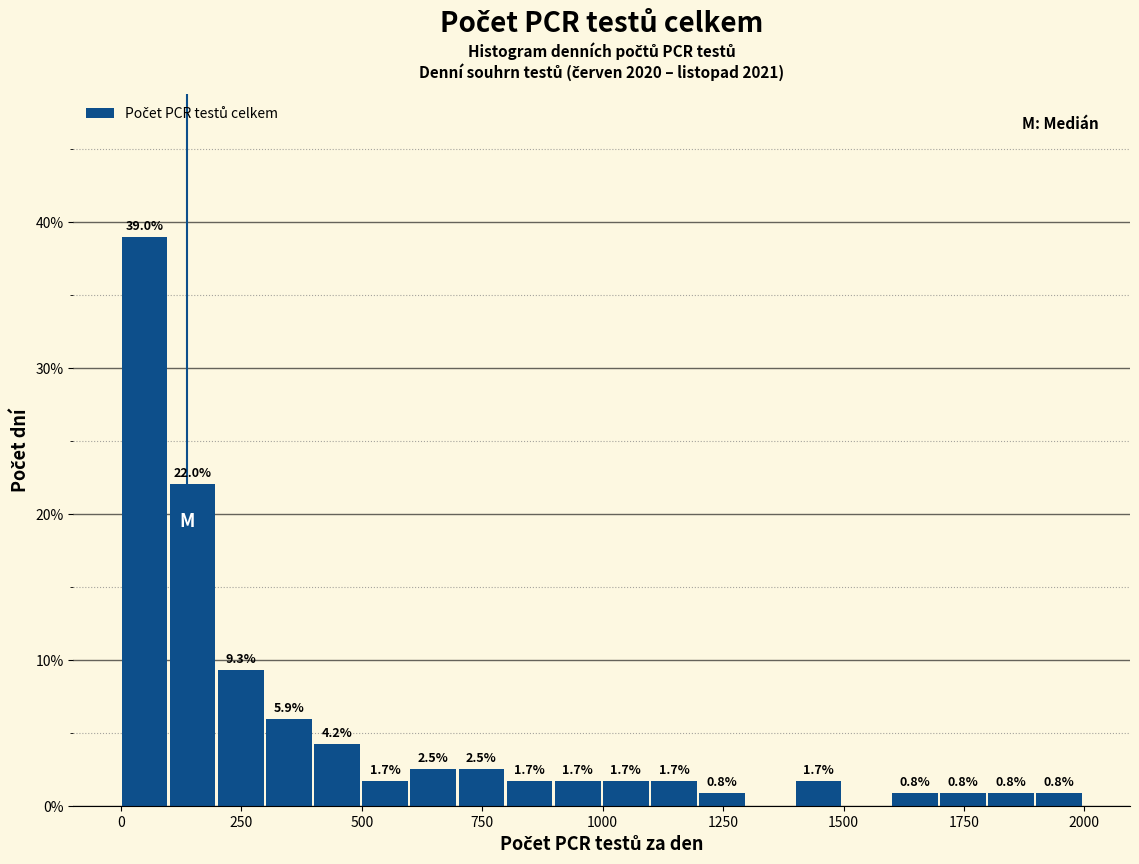

Read against the x-axis, roughly where is the centre of the tallest bar?

50